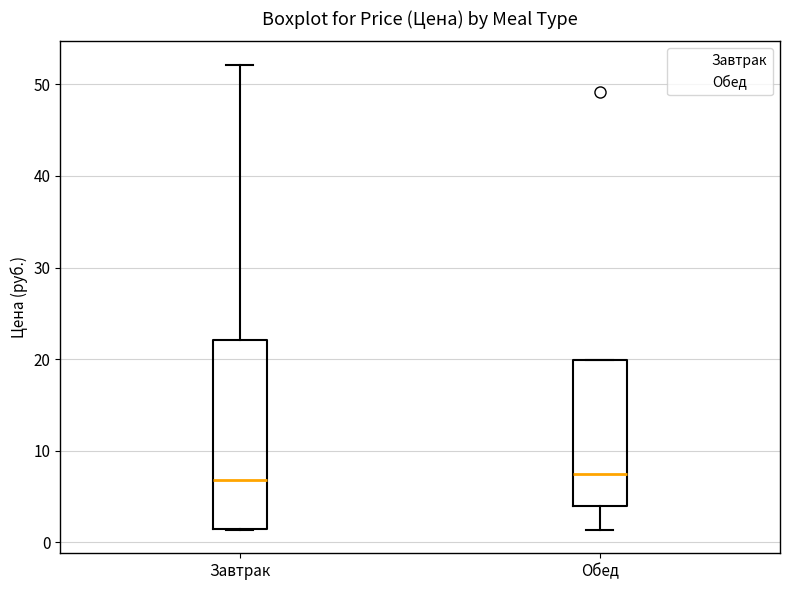

Reading left to right, transcribe this box plot: for each box, give where its median line is, the range the box spans, and where its two whiskers end, as read against the y-axis. The values are not printed on the chart, so give them approximately, as read against the axis.

Завтрак: median 7, box 1 to 22, whiskers 1 to 52
Обед: median 7, box 4 to 20, whiskers 1 to 20